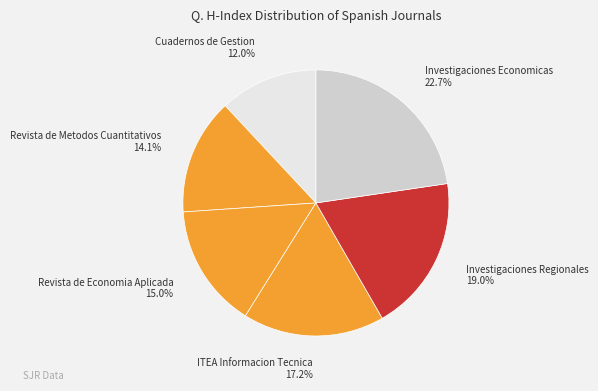

Which slice is the largest?

Investigaciones Economicas